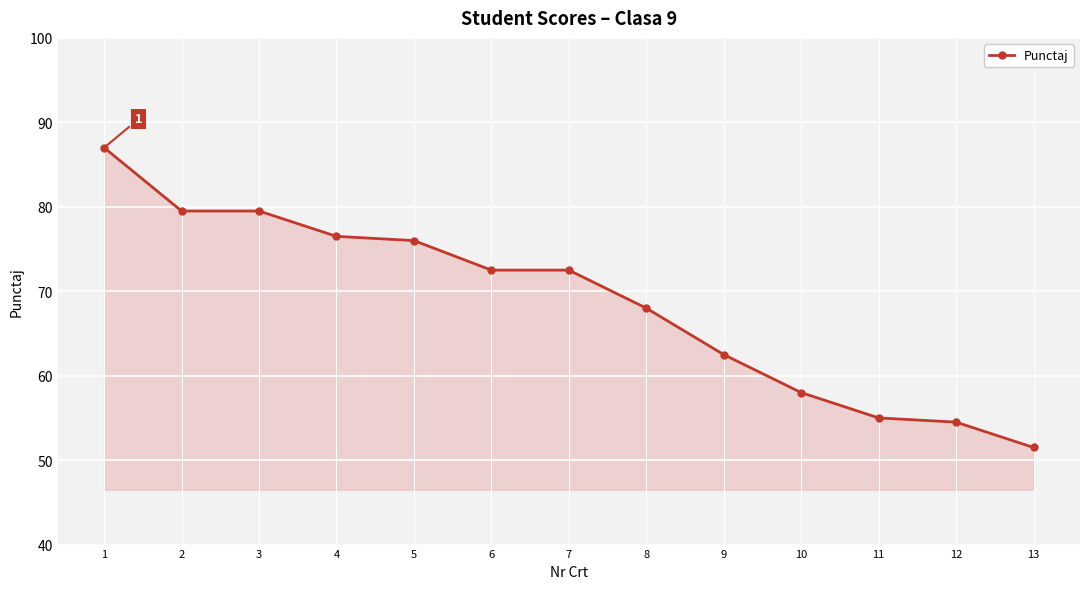

True or false: the data shows 110.3 at 9.

False